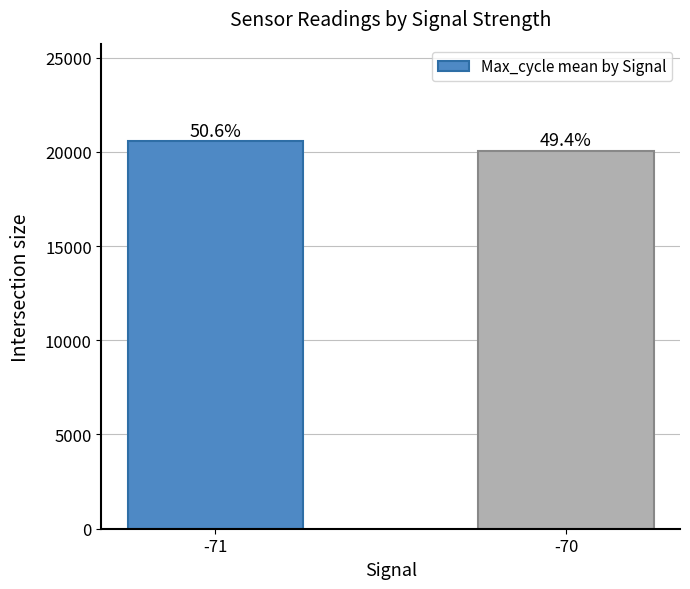

How many bars are there in total?

2